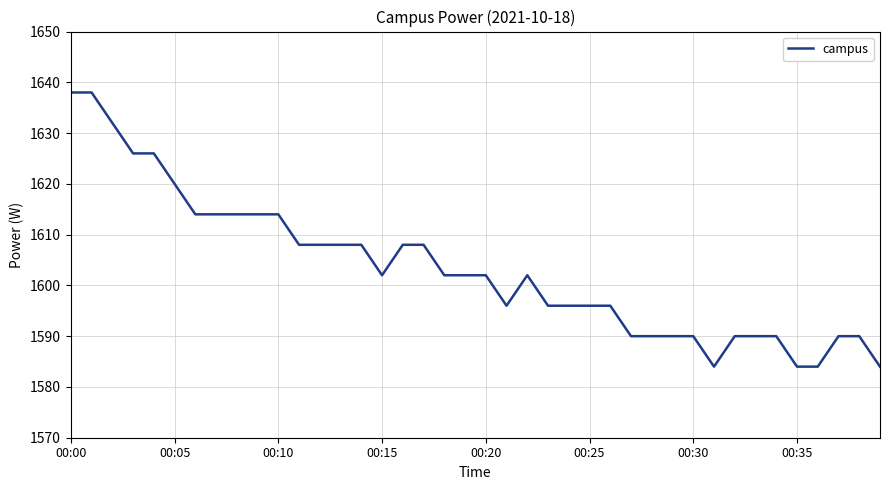

What is the smallest value displayed?

1584